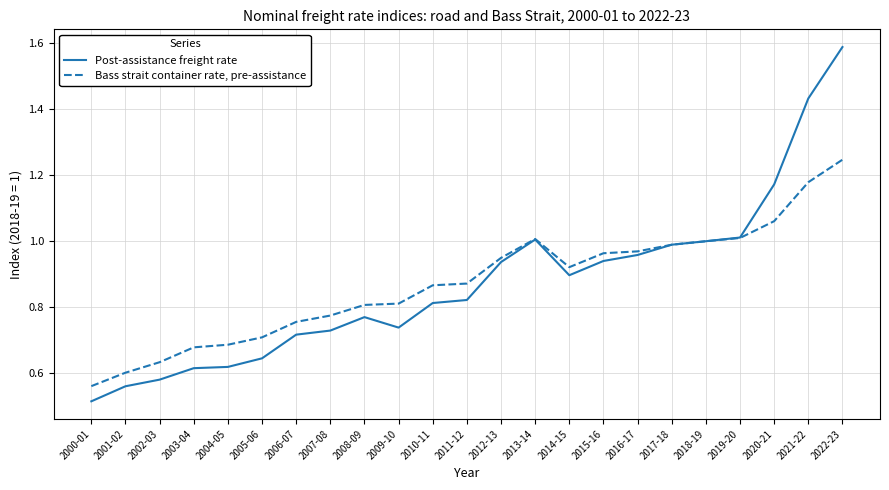

At which label is Bass strait container rate, pre-assistance closest to 0?

2000-01